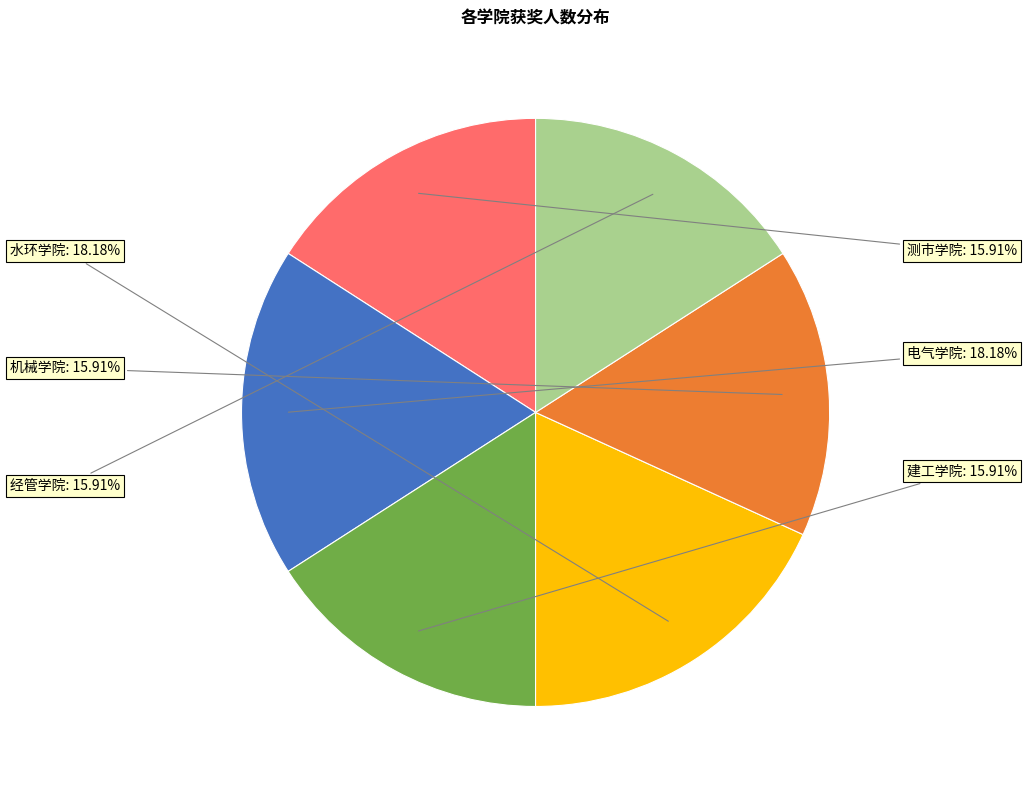

Is there a majority slice in this chart?

No